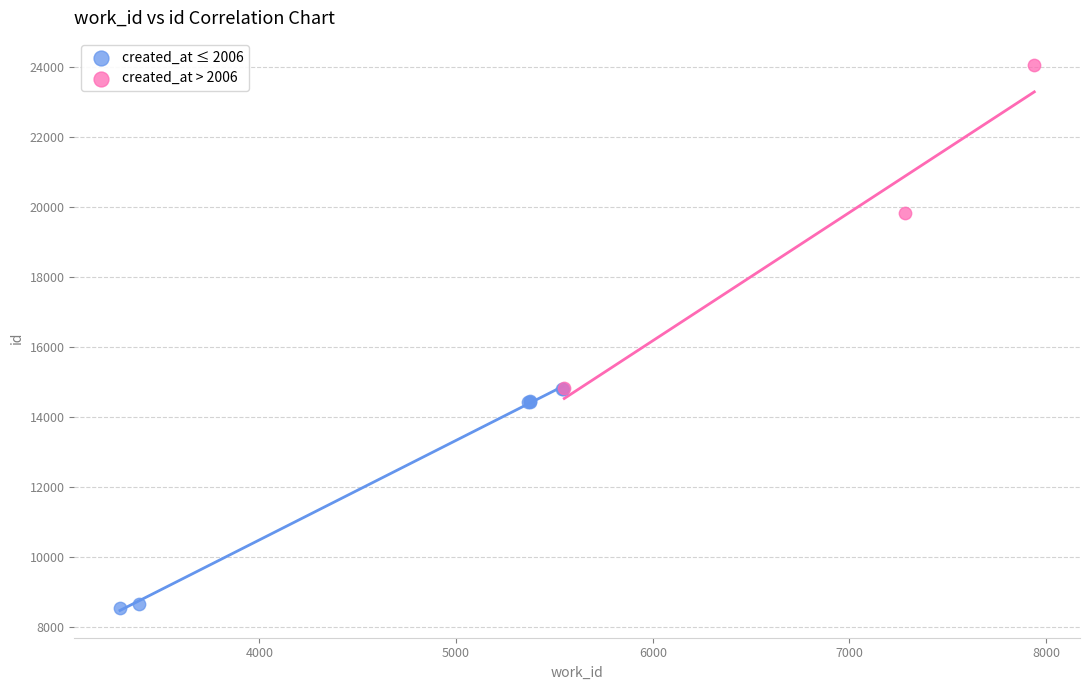

What are all the series names shown in the legend?

created_at ≤ 2006, created_at > 2006